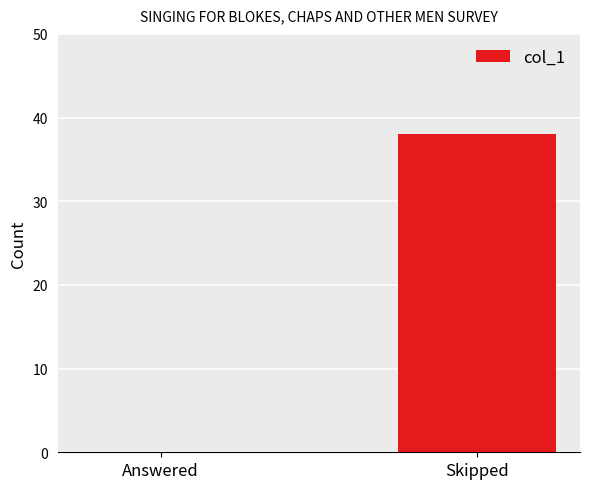

Which category has the highest value across all series?

Skipped